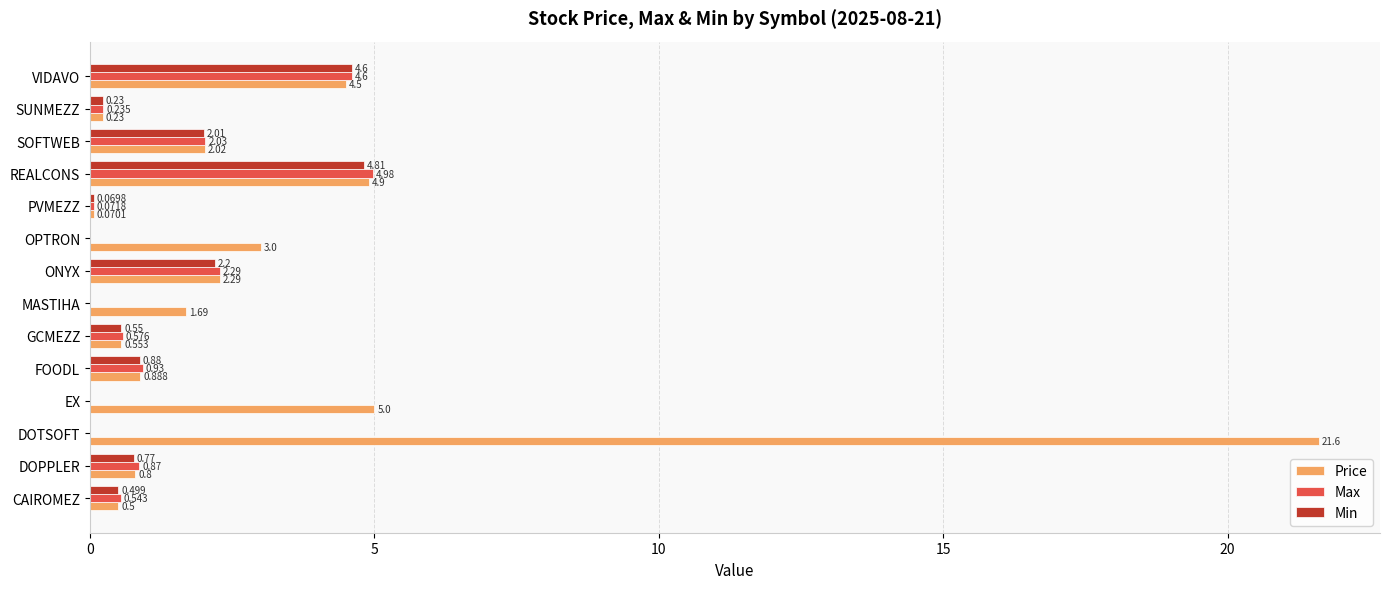

At which label is Min closest to 2?

SOFTWEB